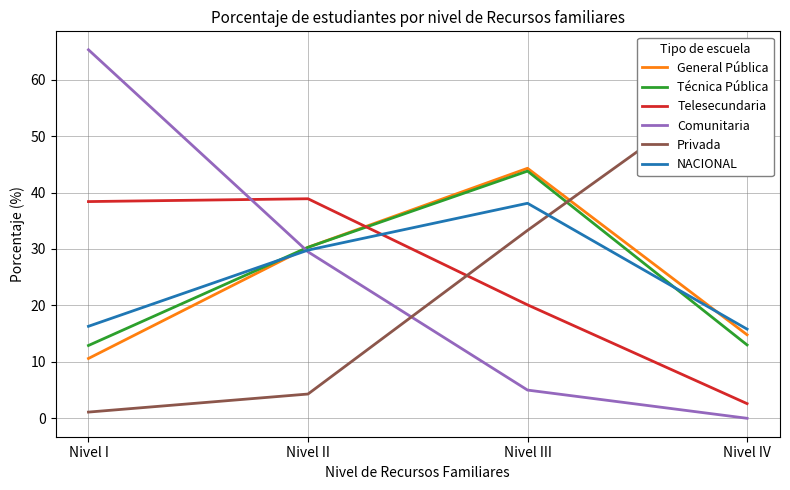

Reading right to left, list all the values displayed in this chart.

General Pública: Nivel IV=14.8	Nivel III=44.3	Nivel II=30.3	Nivel I=10.6
Técnica Pública: Nivel IV=13.0	Nivel III=43.8	Nivel II=30.3	Nivel I=12.9
Telesecundaria: Nivel IV=2.6	Nivel III=20.1	Nivel II=38.9	Nivel I=38.4
Comunitaria: Nivel IV=0.0	Nivel III=5.0	Nivel II=29.5	Nivel I=65.3
Privada: Nivel IV=61.2	Nivel III=33.3	Nivel II=4.3	Nivel I=1.1
NACIONAL: Nivel IV=15.8	Nivel III=38.1	Nivel II=29.8	Nivel I=16.3